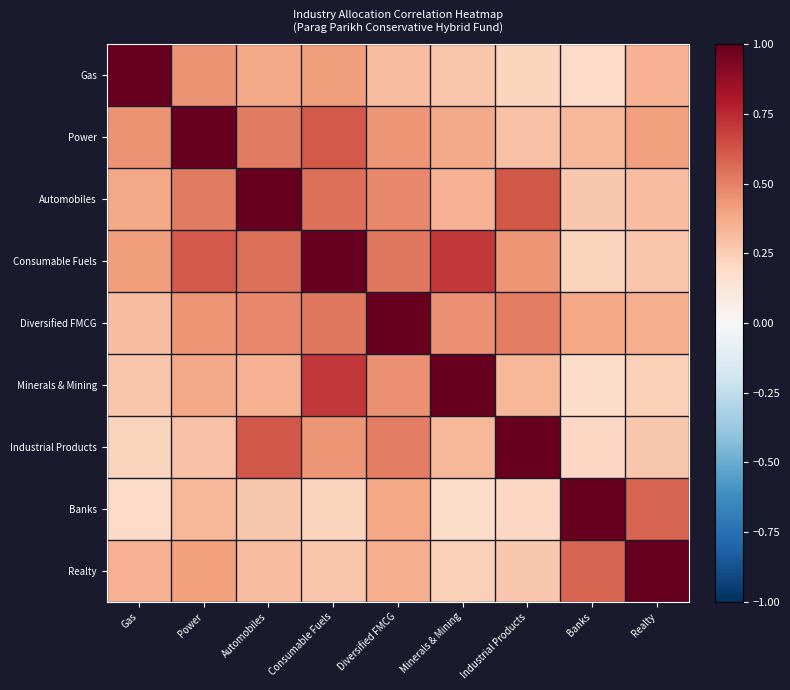

Reading left to right, extract all data points from this chart.

Gas: Gas=1.0	Power=0.5	Automobiles=0.4	Consumable Fuels=0.4	Diversified FMCG=0.3	Minerals & Mining=0.3	Industrial Products=0.2	Banks=0.2	Realty=0.3
Power: Gas=0.5	Power=1.0	Automobiles=0.5	Consumable Fuels=0.6	Diversified FMCG=0.4	Minerals & Mining=0.4	Industrial Products=0.3	Banks=0.3	Realty=0.4
Automobiles: Gas=0.4	Power=0.5	Automobiles=1.0	Consumable Fuels=0.6	Diversified FMCG=0.5	Minerals & Mining=0.3	Industrial Products=0.6	Banks=0.3	Realty=0.3
Consumable Fuels: Gas=0.4	Power=0.6	Automobiles=0.6	Consumable Fuels=1.0	Diversified FMCG=0.5	Minerals & Mining=0.7	Industrial Products=0.4	Banks=0.2	Realty=0.3
Diversified FMCG: Gas=0.3	Power=0.4	Automobiles=0.5	Consumable Fuels=0.5	Diversified FMCG=1.0	Minerals & Mining=0.5	Industrial Products=0.5	Banks=0.4	Realty=0.4
Minerals & Mining: Gas=0.3	Power=0.4	Automobiles=0.3	Consumable Fuels=0.7	Diversified FMCG=0.5	Minerals & Mining=1.0	Industrial Products=0.3	Banks=0.2	Realty=0.2
Industrial Products: Gas=0.2	Power=0.3	Automobiles=0.6	Consumable Fuels=0.4	Diversified FMCG=0.5	Minerals & Mining=0.3	Industrial Products=1.0	Banks=0.2	Realty=0.3
Banks: Gas=0.2	Power=0.3	Automobiles=0.3	Consumable Fuels=0.2	Diversified FMCG=0.4	Minerals & Mining=0.2	Industrial Products=0.2	Banks=1.0	Realty=0.6
Realty: Gas=0.3	Power=0.4	Automobiles=0.3	Consumable Fuels=0.3	Diversified FMCG=0.4	Minerals & Mining=0.2	Industrial Products=0.3	Banks=0.6	Realty=1.0